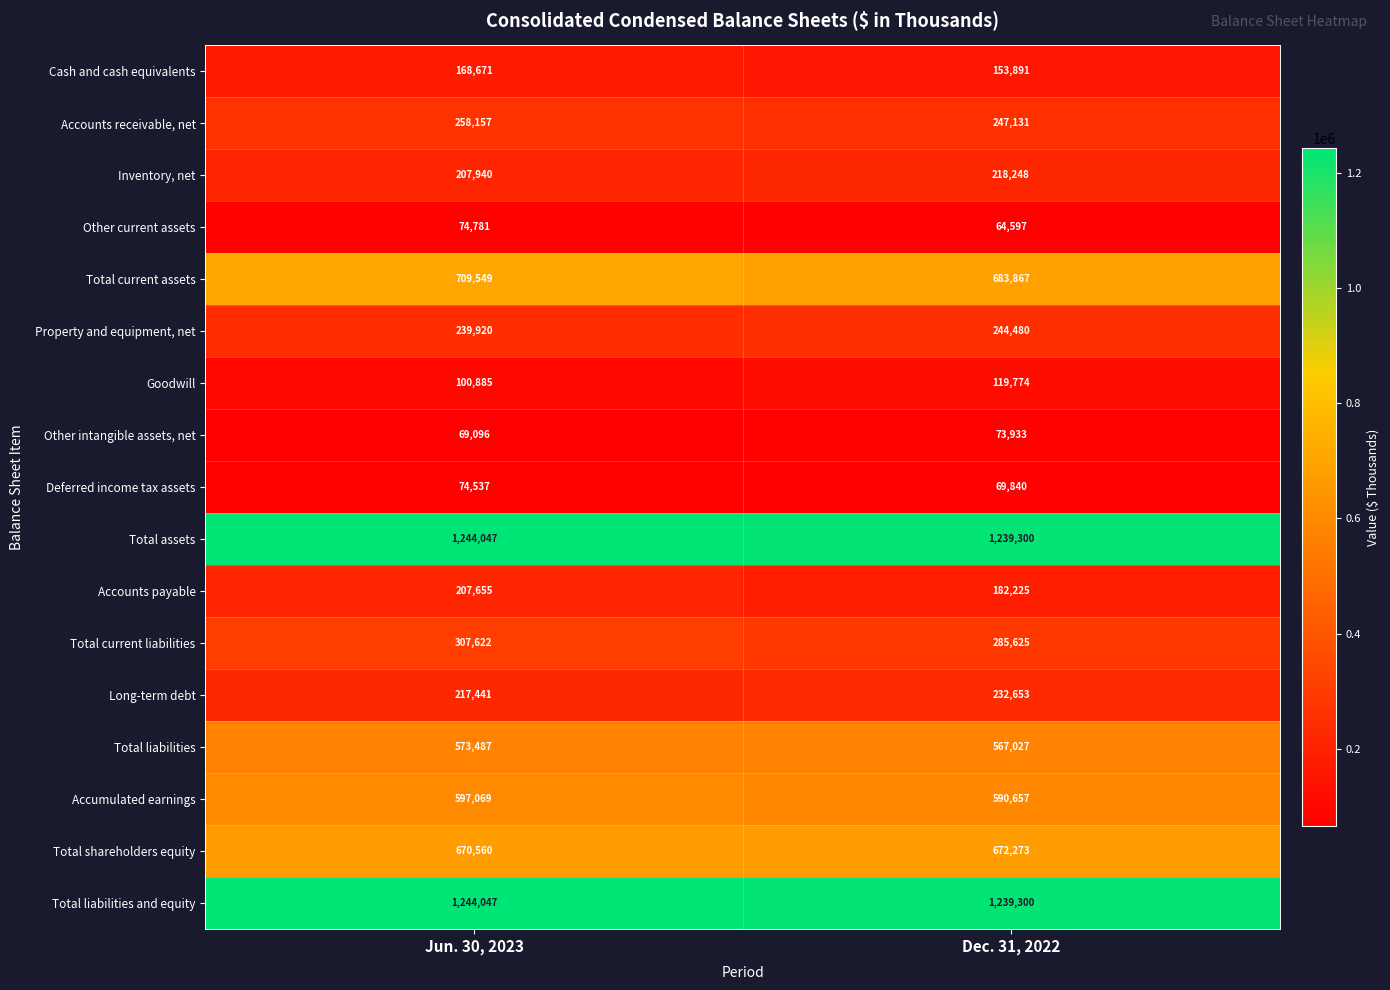

Which series has the largest range (max minus min)?

Total current assets